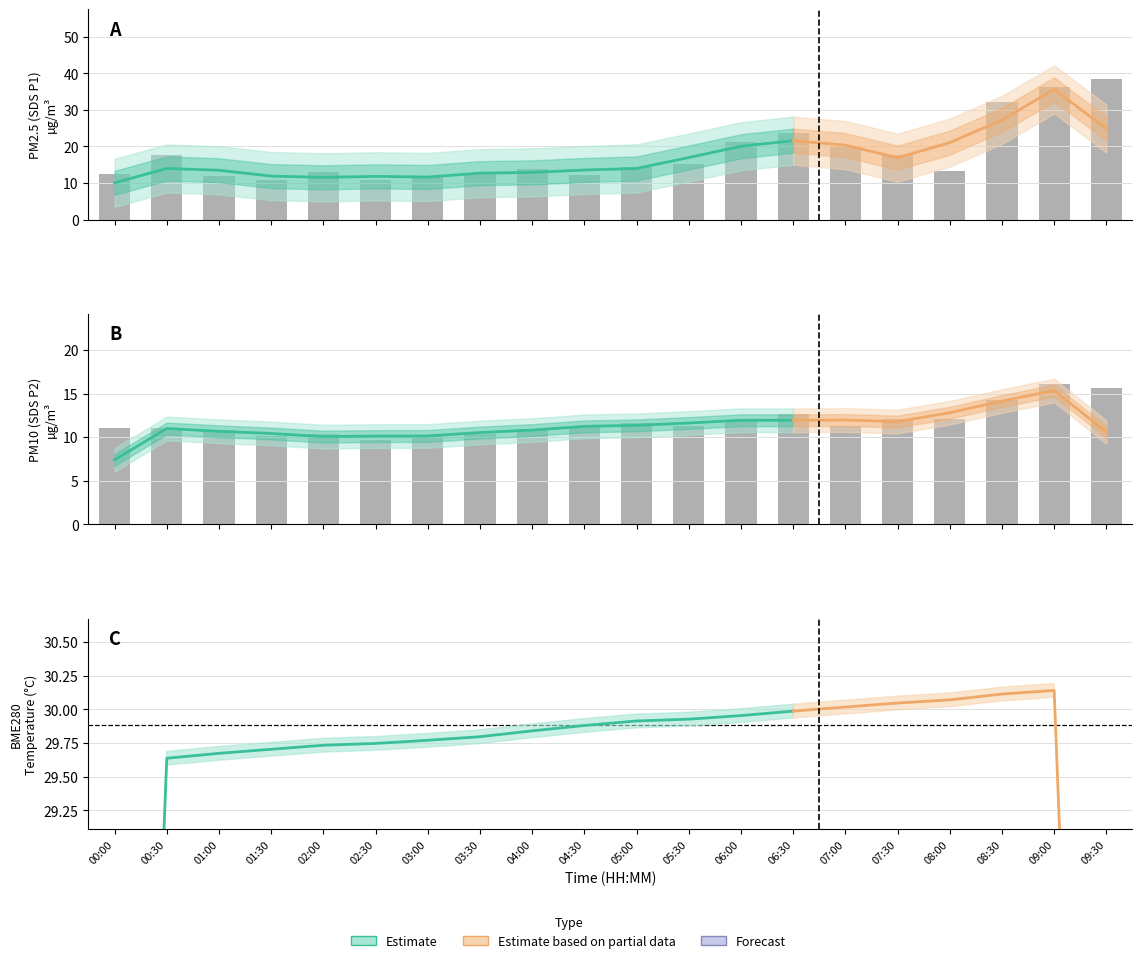

Is the value of SDS_P2 at 00:00 greater than the value of SDS_P1 at 01:00?

No